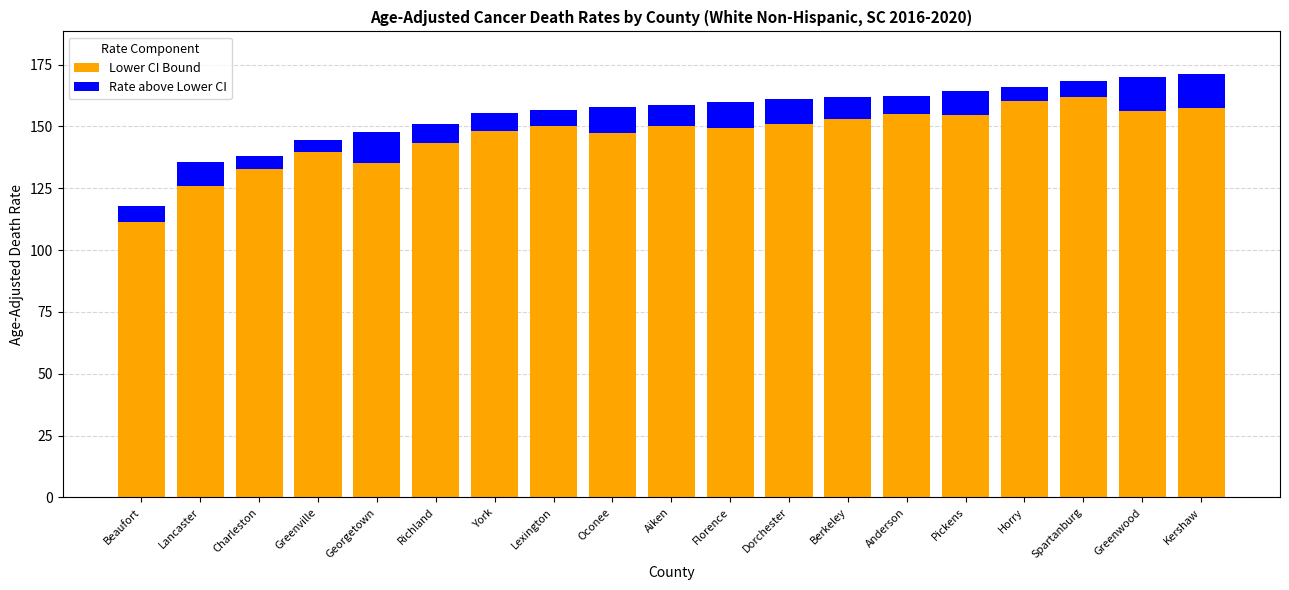

What is the difference between the Lower CI Bound values at Horry and Charleston?

27.8